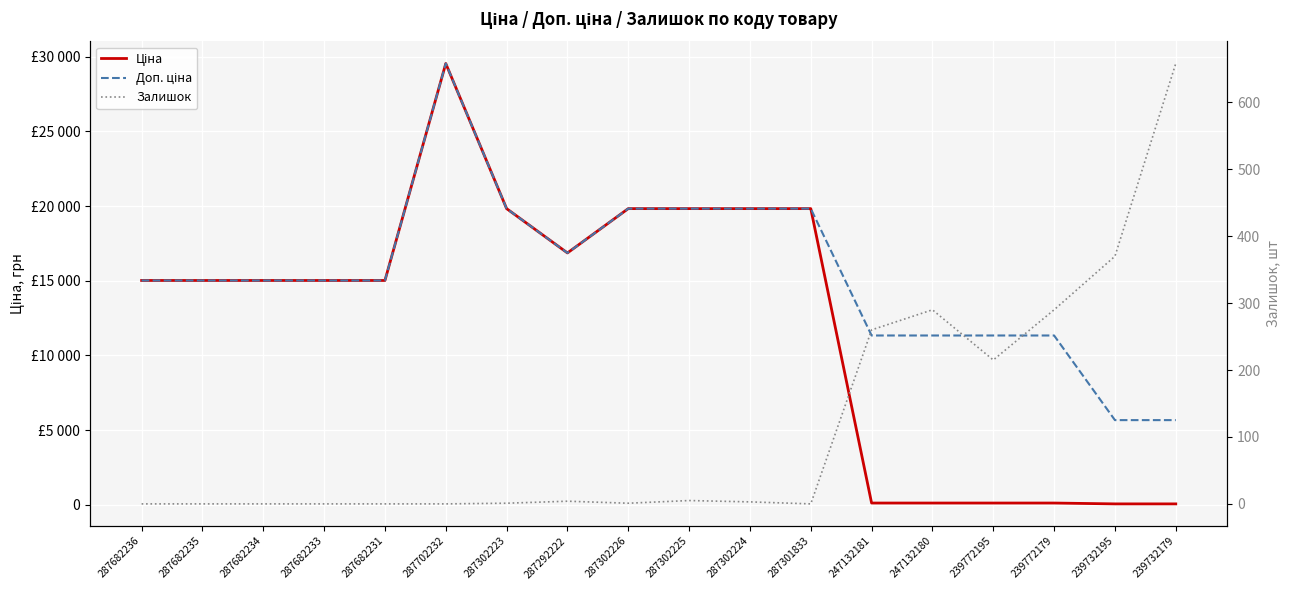

Reading left to right, what are all the values shown in this chart?

Ціна: 287682236=15019.2	287682235=15019.2	287682234=15019.2	287682233=15019.2	287682231=15019.2	287702232=29548.9	287302223=19831.1	287292222=16863.2	287302226=19831.1	287302225=19831.1	287302224=19831.1	287301833=19831.1	247132181=113.3	247132180=113.3	239772195=113.3	239772179=113.3	239732195=56.7	239732179=56.7
Доп. ціна: 287682236=15019.2	287682235=15019.2	287682234=15019.2	287682233=15019.2	287682231=15019.2	287702232=29548.9	287302223=19831.1	287292222=16863.2	287302226=19831.1	287302225=19831.1	287302224=19831.1	287301833=19831.1	247132181=11334.0	247132180=11334.0	239772195=11334.0	239772179=11334.0	239732195=5667.0	239732179=5667.0
Залишок: 287682236=0.0	287682235=0.0	287682234=0.0	287682233=0.0	287682231=0.0	287702232=0.0	287302223=1.0	287292222=4.0	287302226=1.0	287302225=5.0	287302224=3.0	287301833=0.0	247132181=260.0	247132180=290.0	239772195=215.0	239772179=290.0	239732195=370.0	239732179=658.0